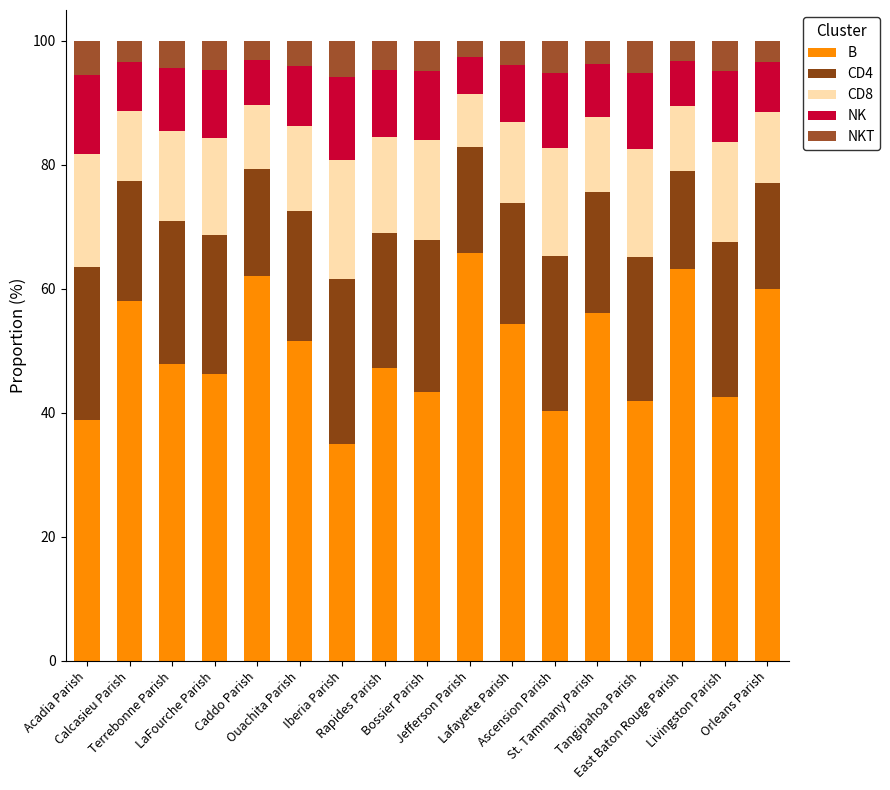

What is the sum of all NK values?

168.8